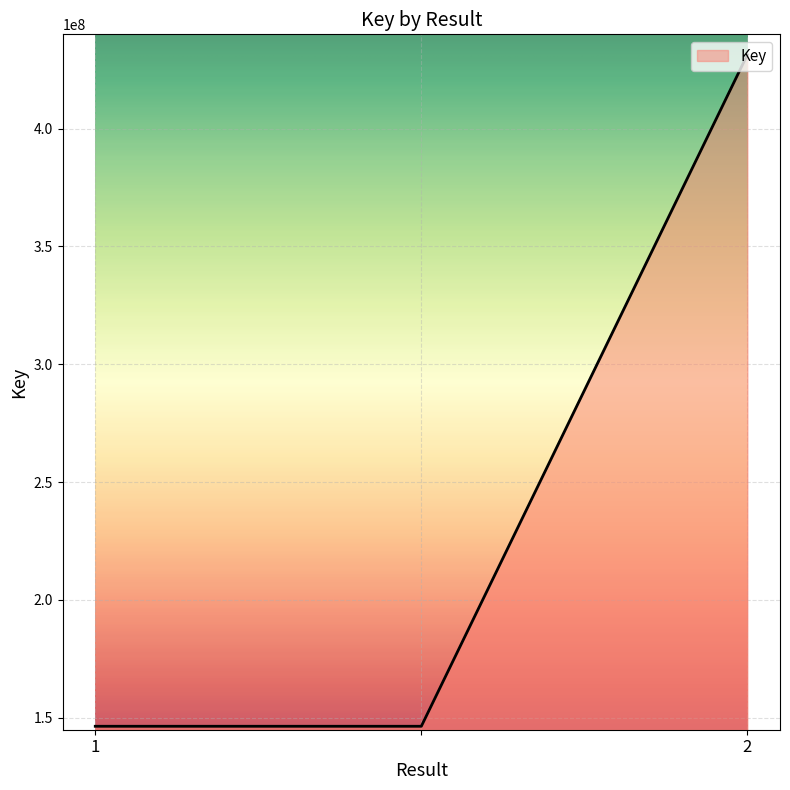

What is the maximum value shown in the chart?

431363761